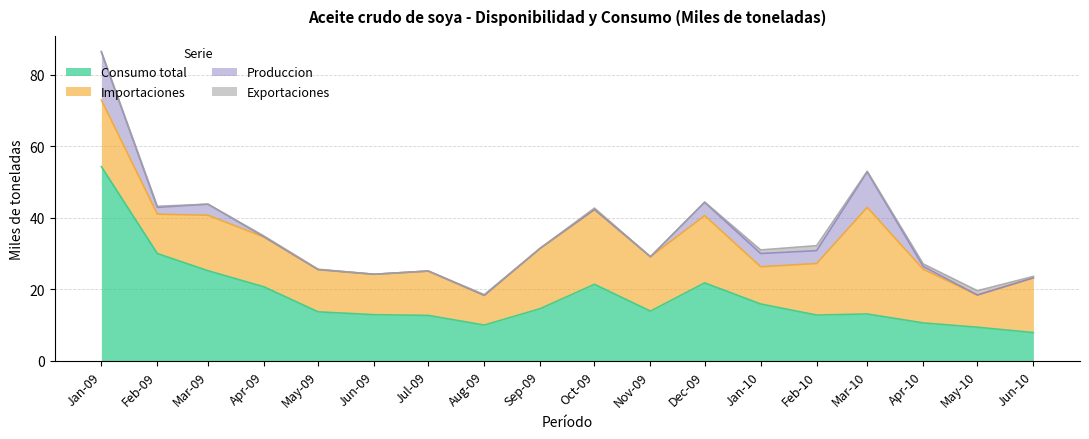

What position from the right is 2009-07?

12